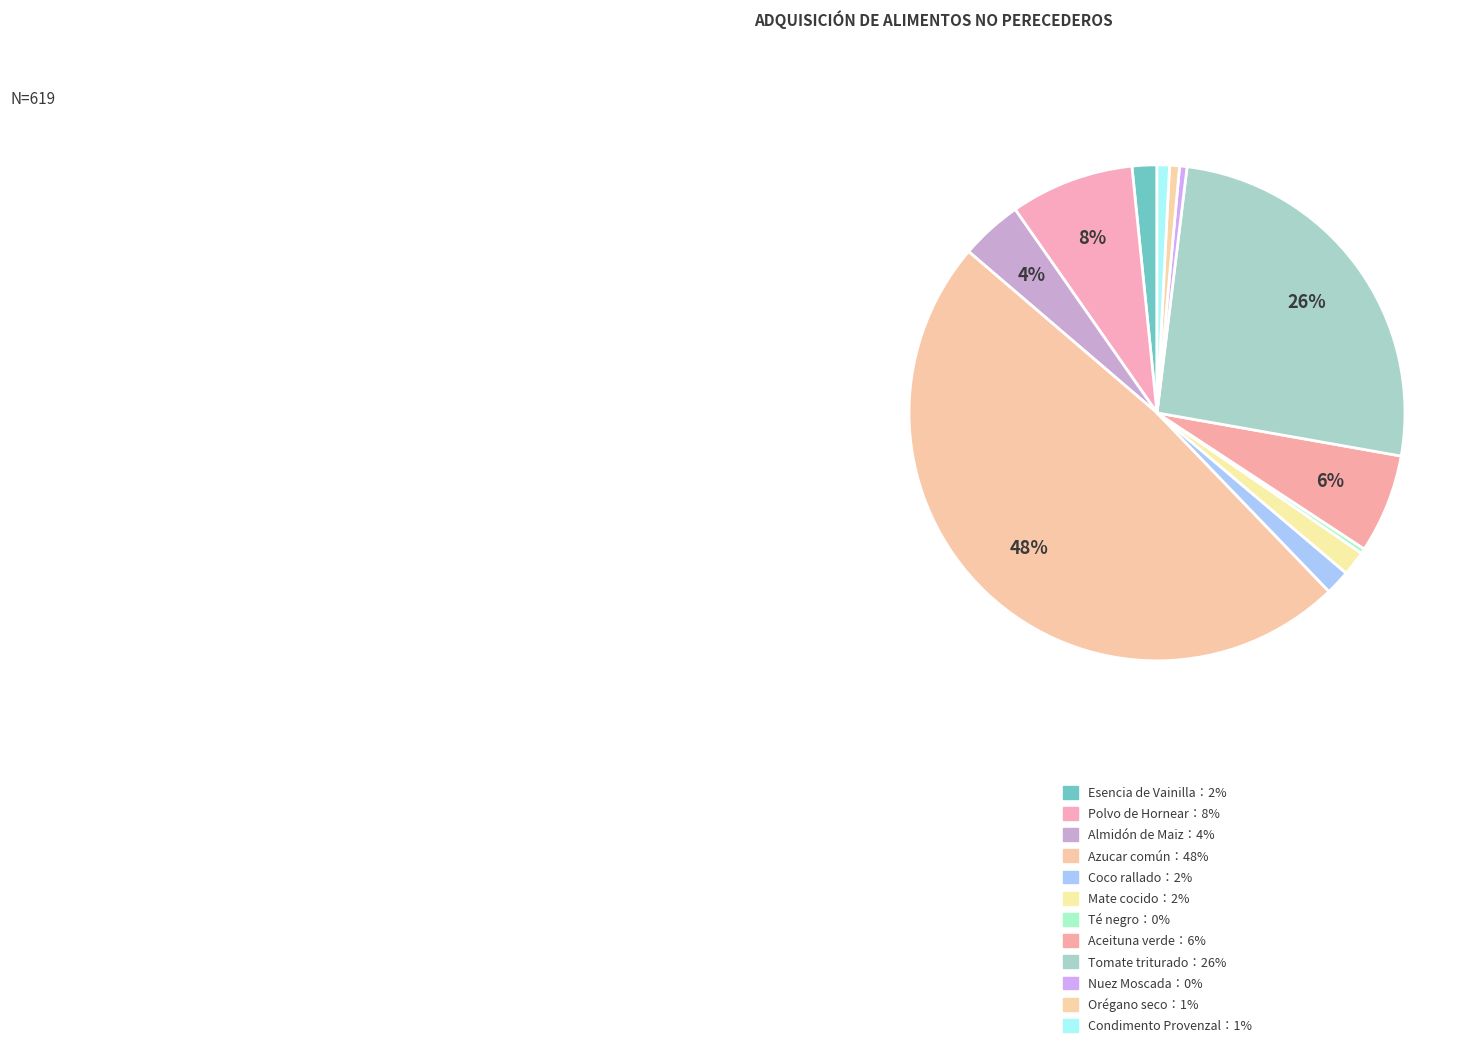

Is there any slice that represents more than half of the pie?

No